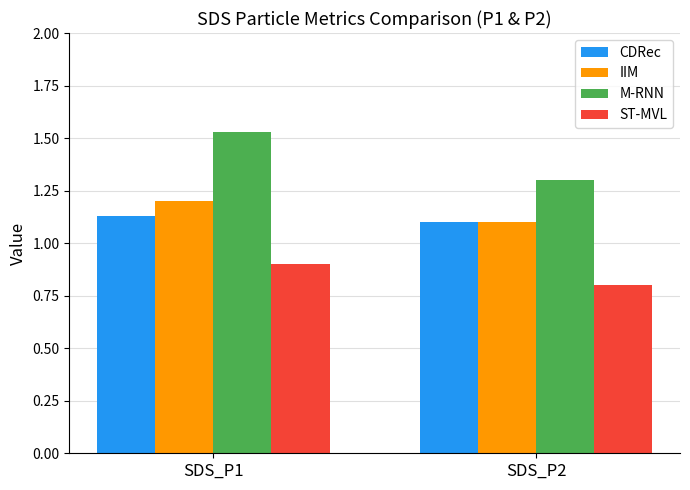

What value does the M-RNN series have at SDS_P2?

1.3